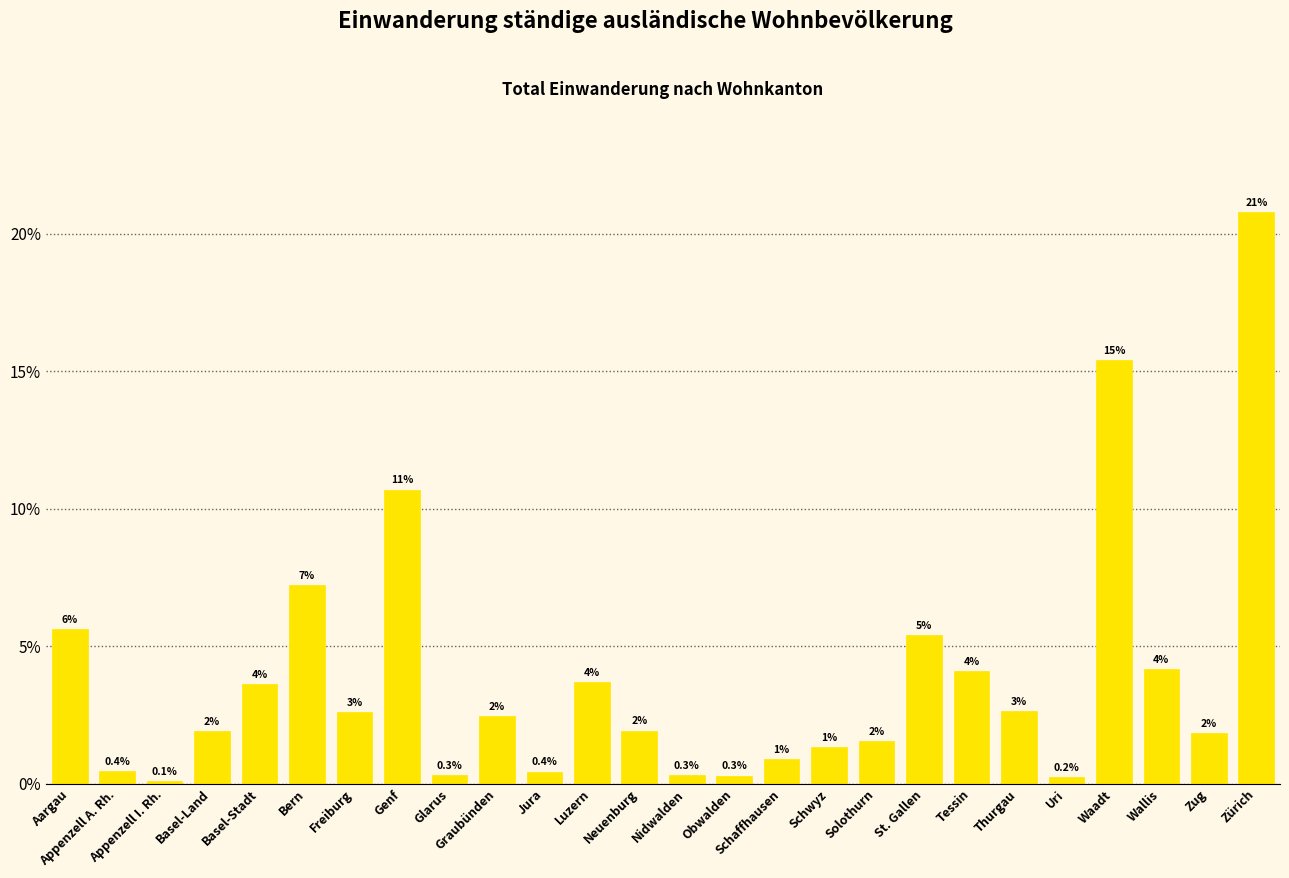

Reading right to left, what are all the values shown in this chart?

20.8	1.8	4.2	15.4	0.2	2.6	4.1	5.4	1.6	1.3	0.9	0.3	0.3	1.9	3.7	0.4	2.5	0.3	10.7	2.6	7.2	3.6	1.9	0.1	0.4	5.6